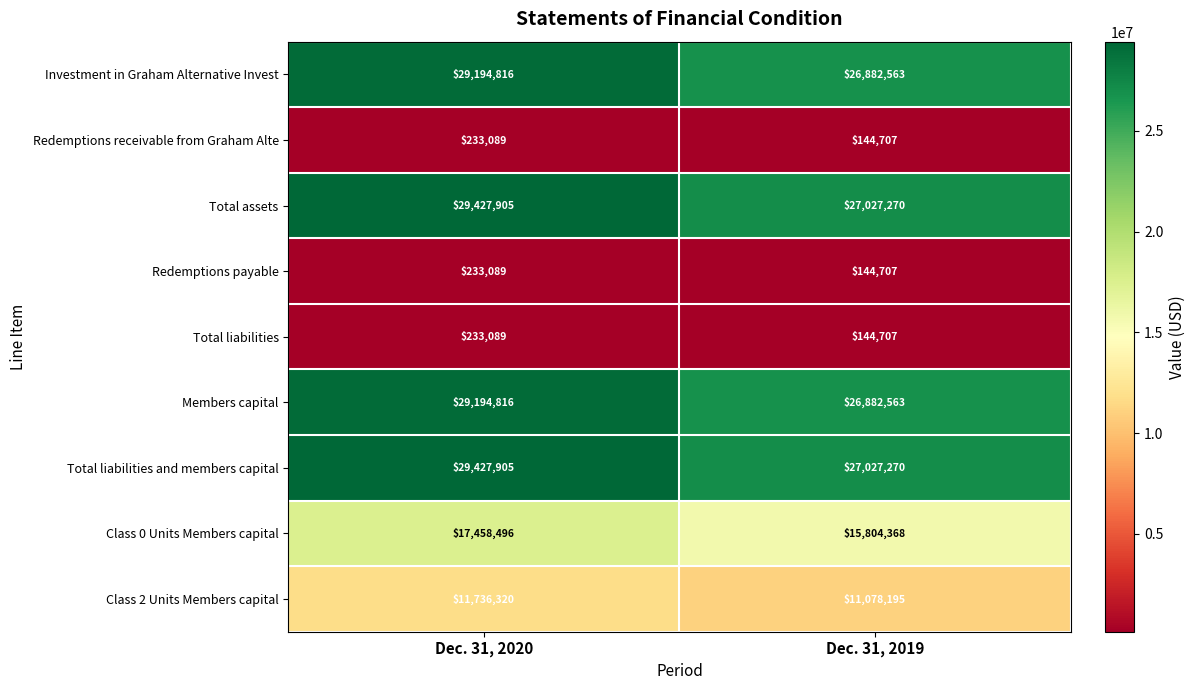

Reading right to left, extract all data points from this chart.

Investment in Graham Alternative Invest: 26882563	29194816
Redemptions receivable from Graham Alte: 144707	233089
Total assets: 27027270	29427905
Redemptions payable: 144707	233089
Total liabilities: 144707	233089
Members capital: 26882563	29194816
Total liabilities and members capital: 27027270	29427905
Class 0 Units Members capital: 15804368	17458496
Class 2 Units Members capital: 11078195	11736320